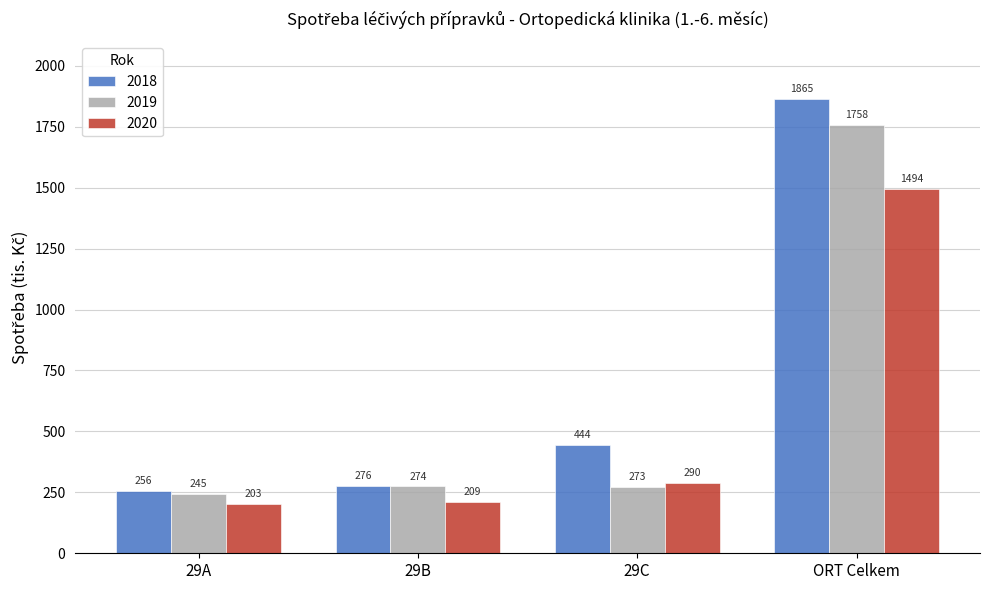

How many bars are there in total?

12